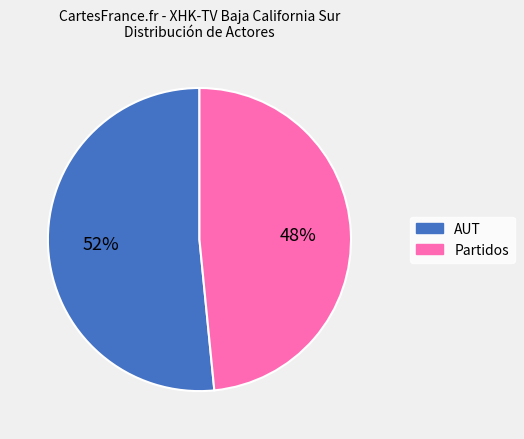

To the nearest percent, what is the average slice percentage?

50%